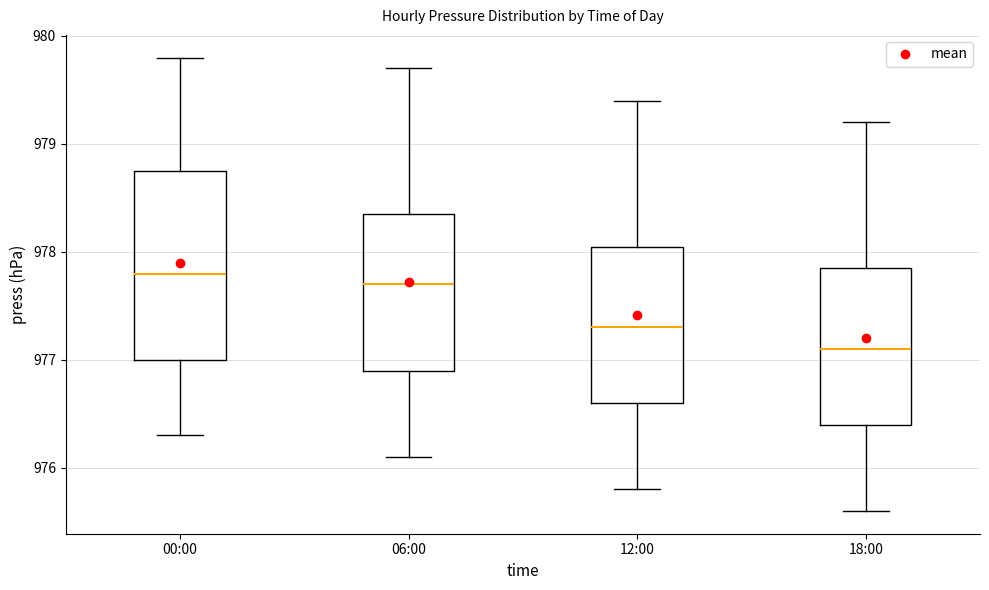

Reading left to right, transcribe this box plot: for each box, give where its median line is, the range the box spans, and where its two whiskers end, as read against the y-axis. The values are not printed on the chart, so give them approximately, as read against the axis.

00:00: median 977.8, box 977.0 to 978.8, whiskers 976.3 to 979.8
06:00: median 977.7, box 976.9 to 978.4, whiskers 976.1 to 979.7
12:00: median 977.3, box 976.6 to 978.1, whiskers 975.8 to 979.4
18:00: median 977.1, box 976.4 to 977.9, whiskers 975.6 to 979.2